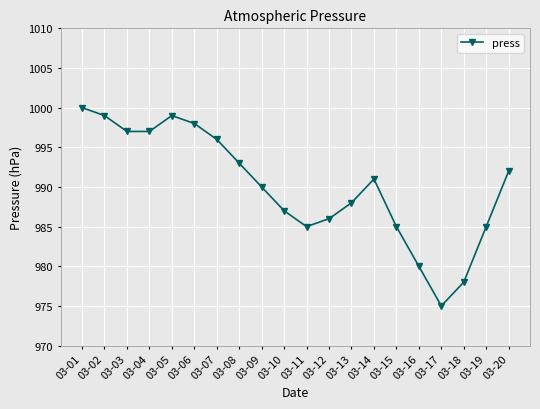

Reading left to right, extract all data points from this chart.

03-01=1000	03-02=999	03-03=997	03-04=997	03-05=999	03-06=998	03-07=996	03-08=993	03-09=990	03-10=987	03-11=985	03-12=986	03-13=988	03-14=991	03-15=985	03-16=980	03-17=975	03-18=978	03-19=985	03-20=992